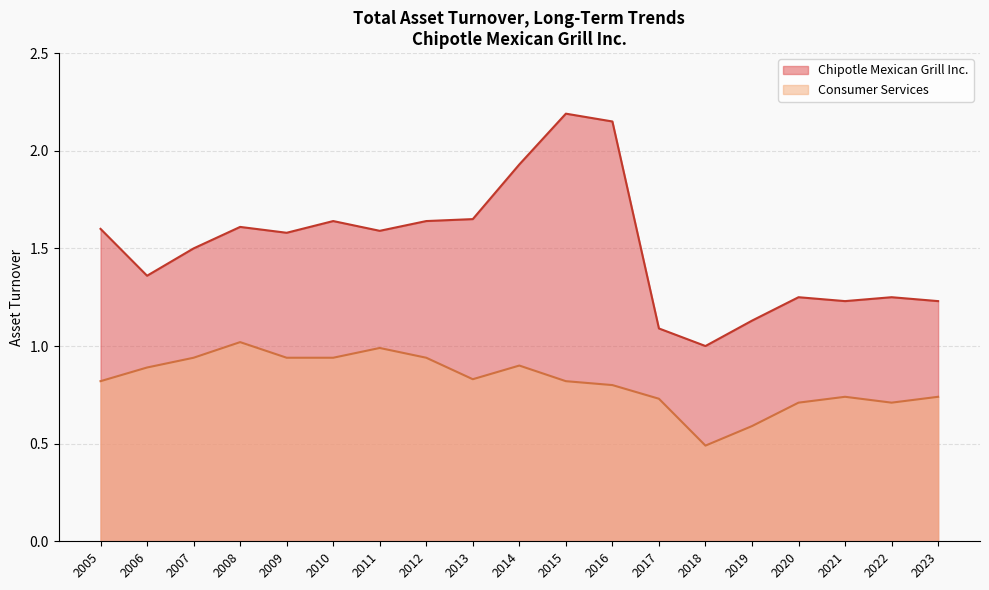

At which label does Consumer Services reach its minimum?

2018